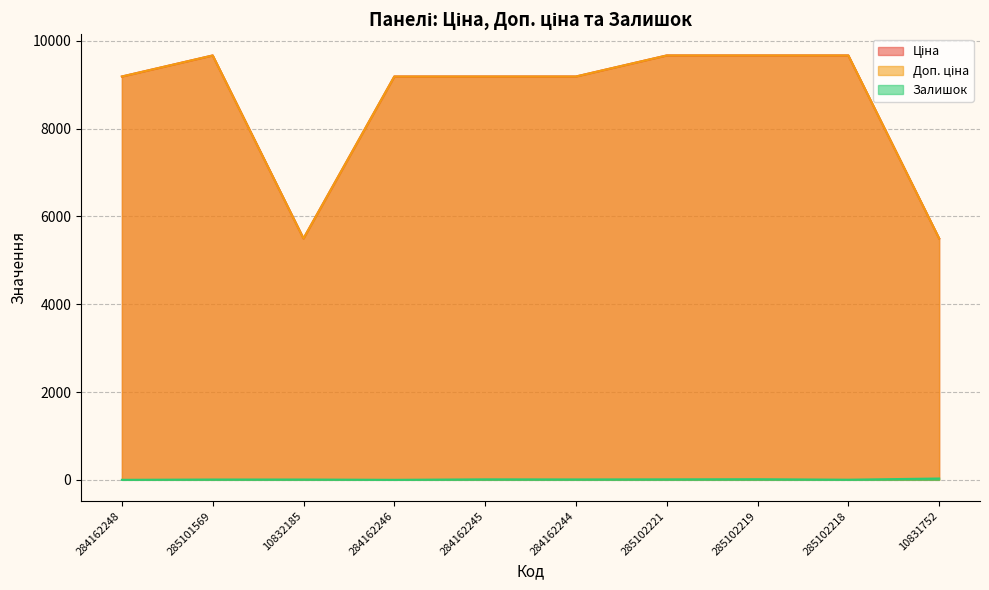

Does the chart have visible grid lines?

Yes